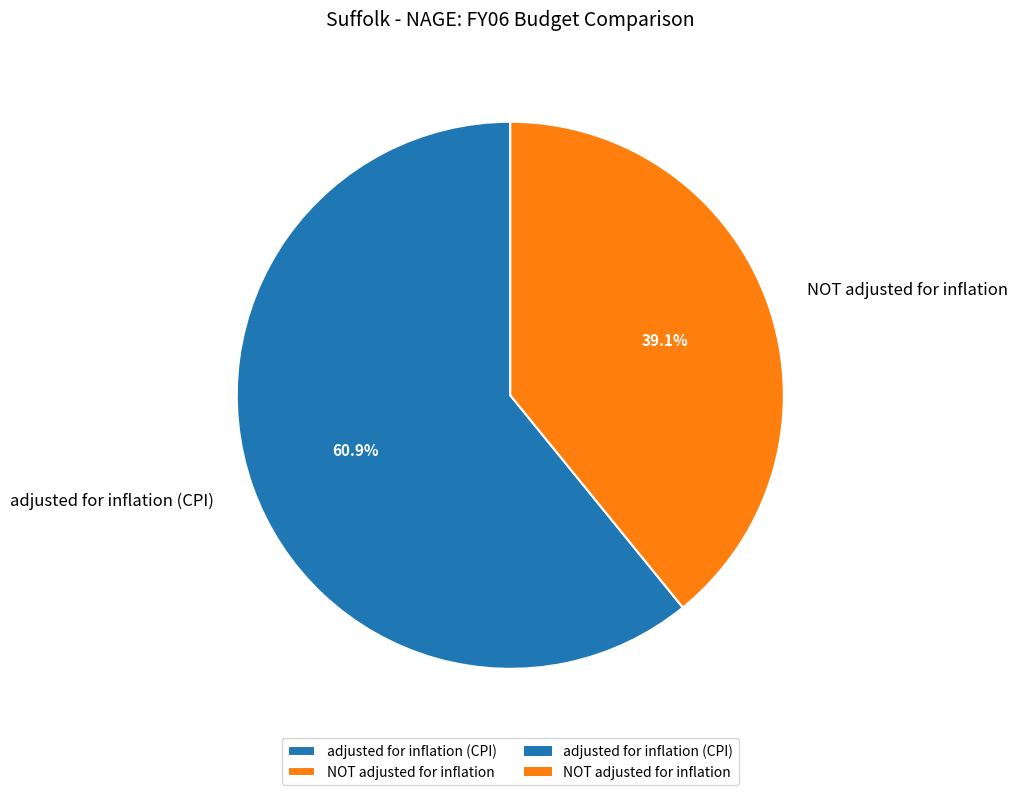

Which category has the smallest portion of the pie?

NOT adjusted for inflation